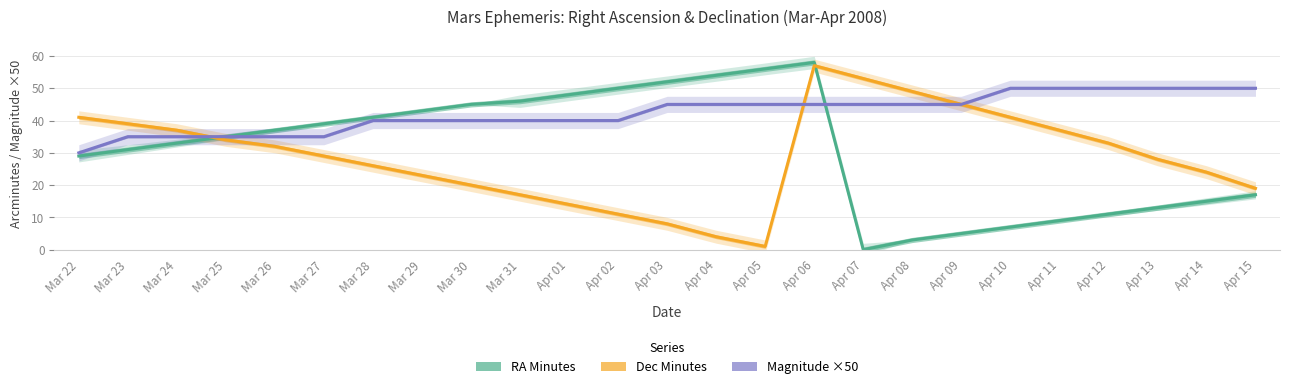

Which series has the largest total across all categories?

Magnitude ×50